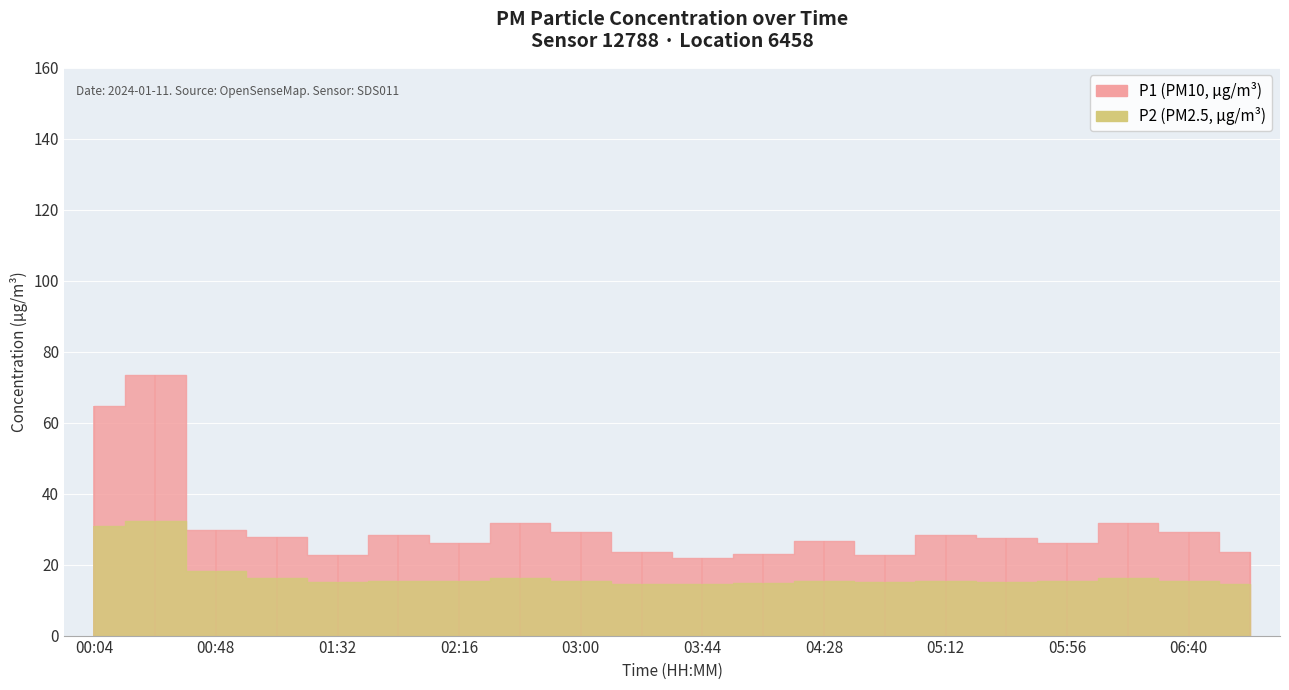

At which category is the sum across all series the highest?

00:26